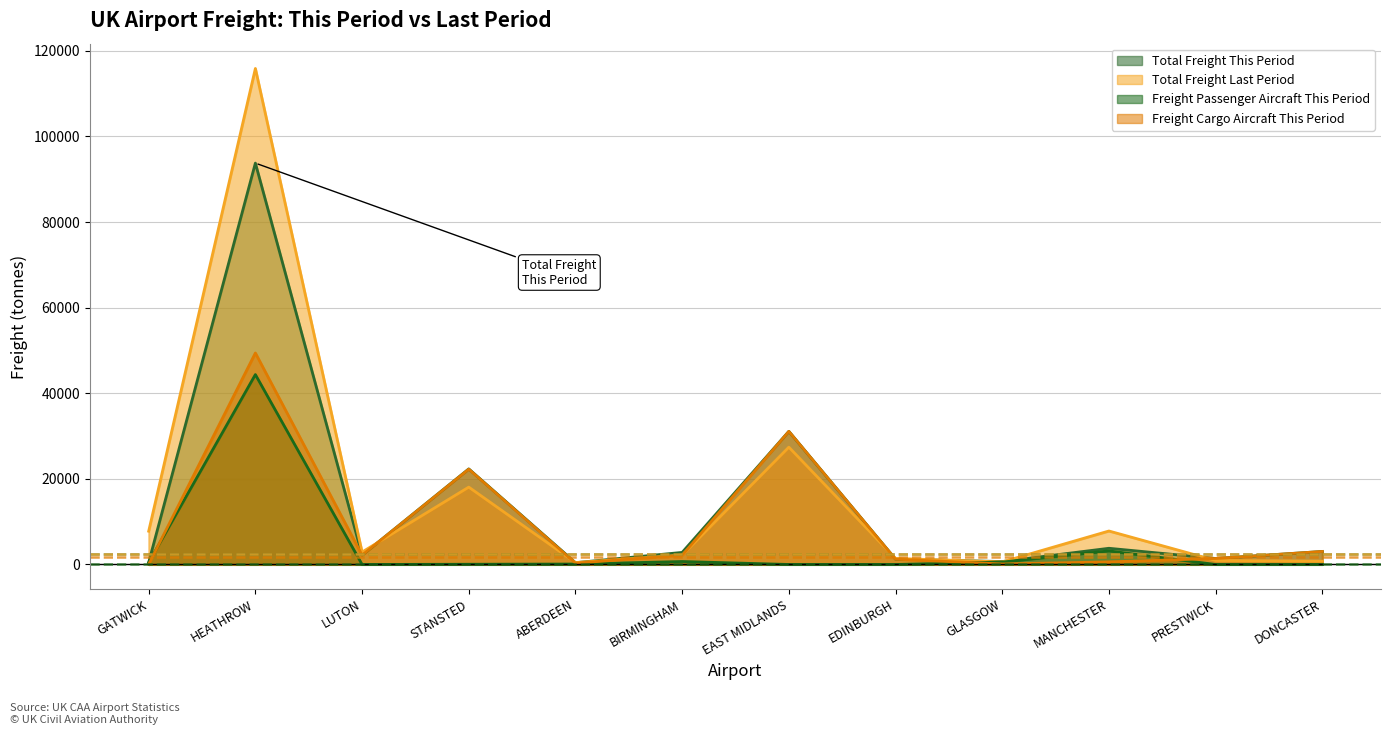

Which has a higher value, DONCASTER or EAST MIDLANDS?

EAST MIDLANDS